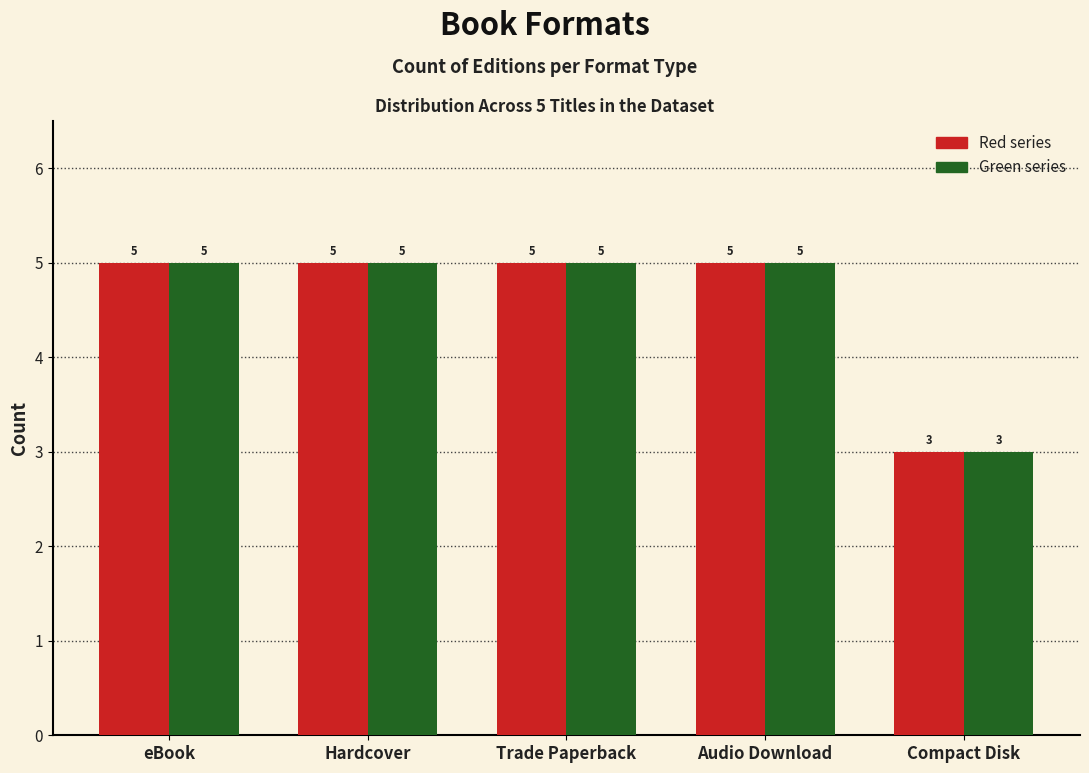

What is the total value across all series at eBook?

10